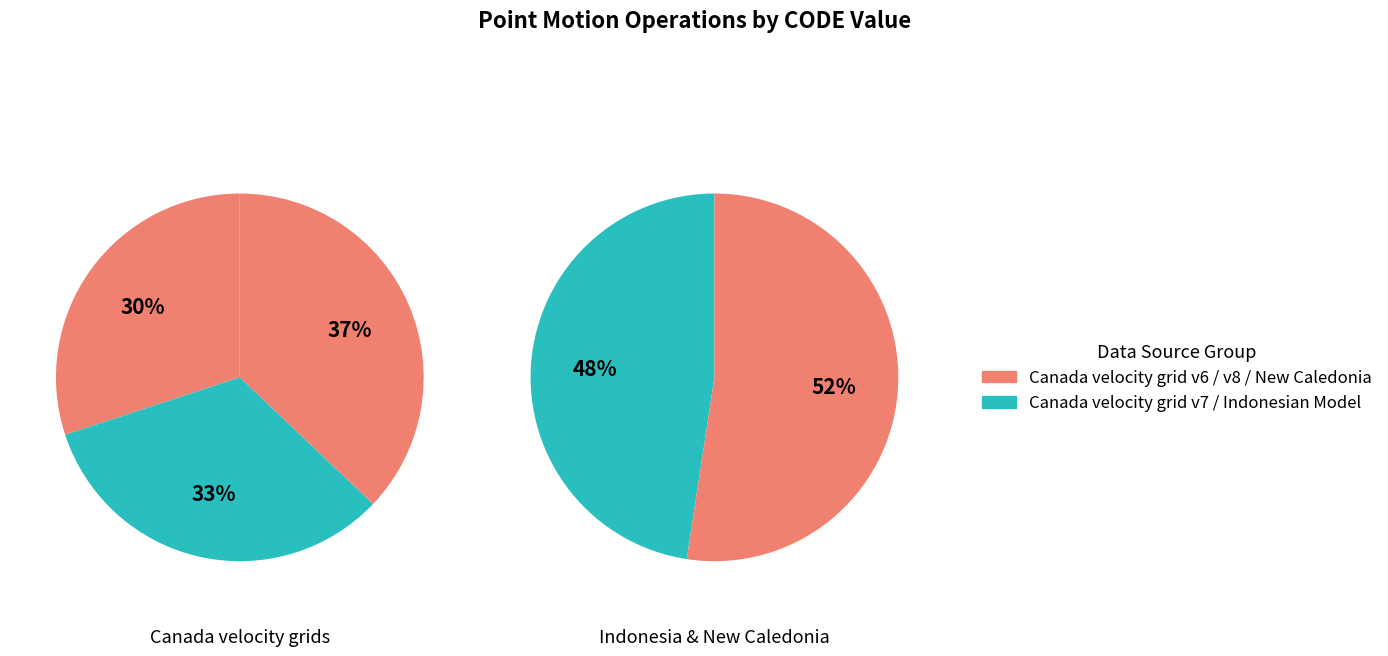

Do Canada velocity grid v7 and New Caledonia velocity model 2015 together represent more than half of the pie?

No